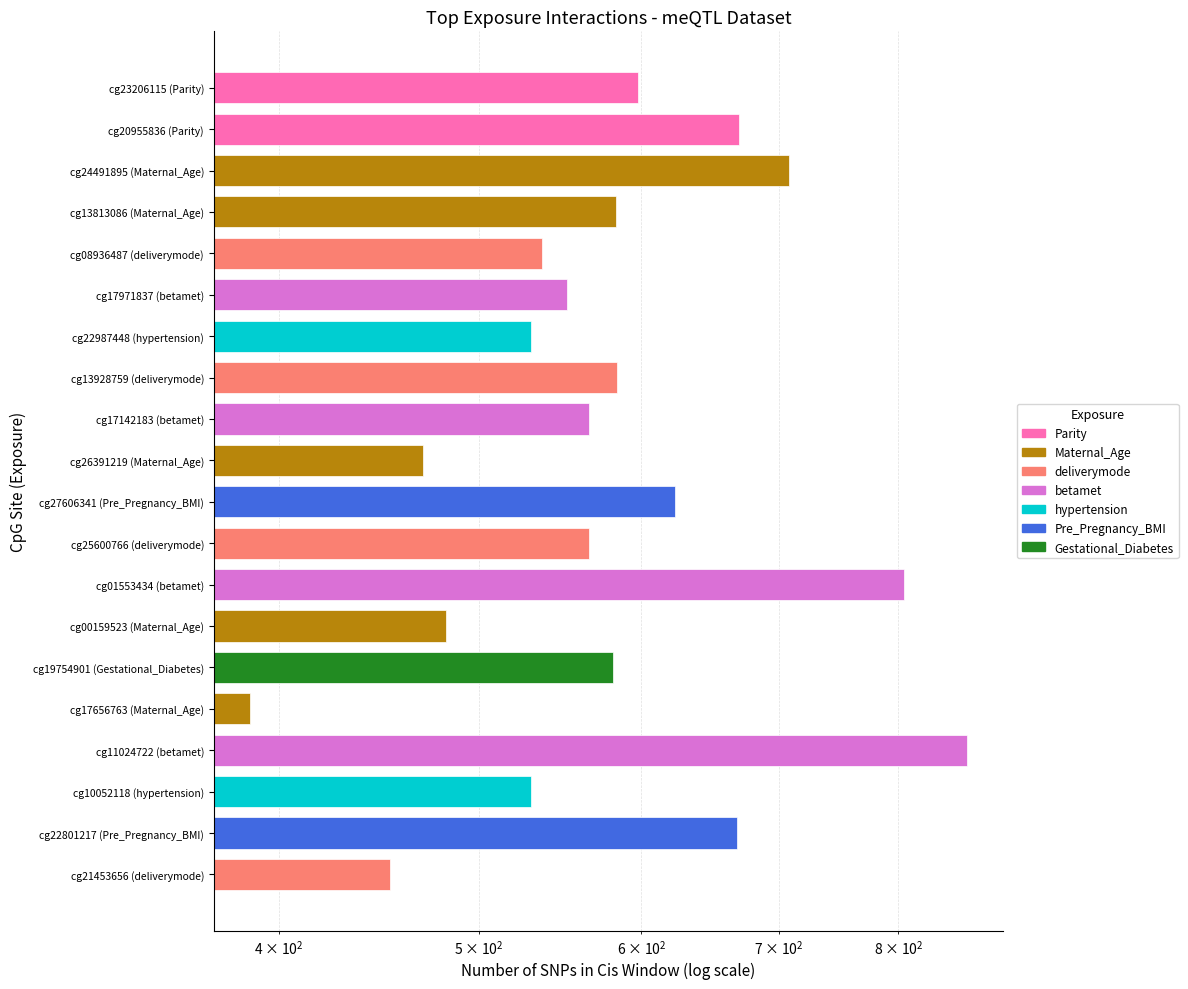

How many values are below 581?

10